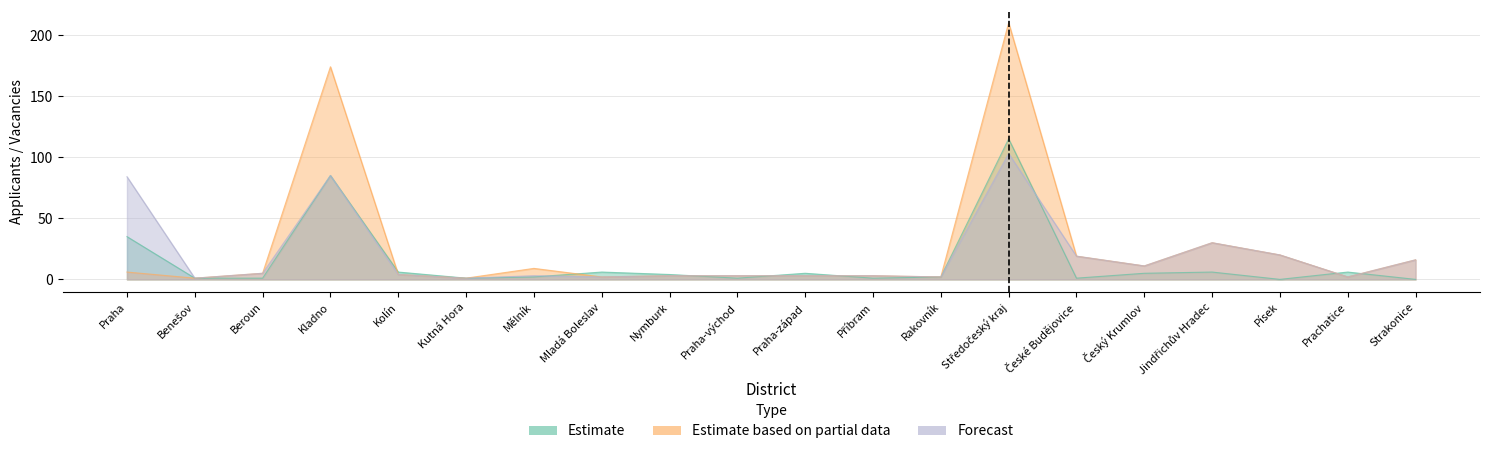

What are all the series names shown in the legend?

Estimate, Estimate based on partial data, Forecast